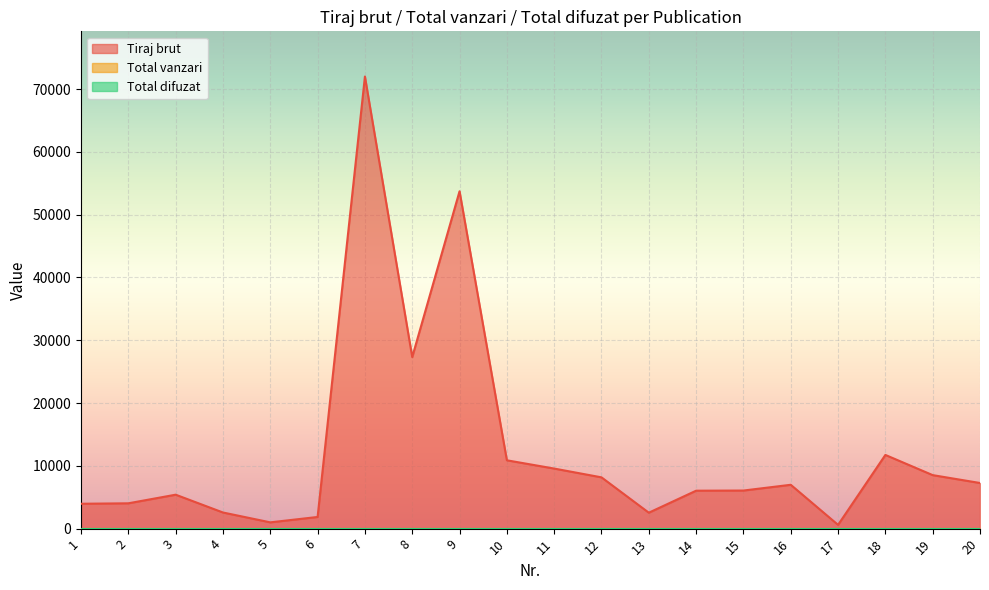

True or false: Total difuzat and Total vanzari intersect in this chart.

False